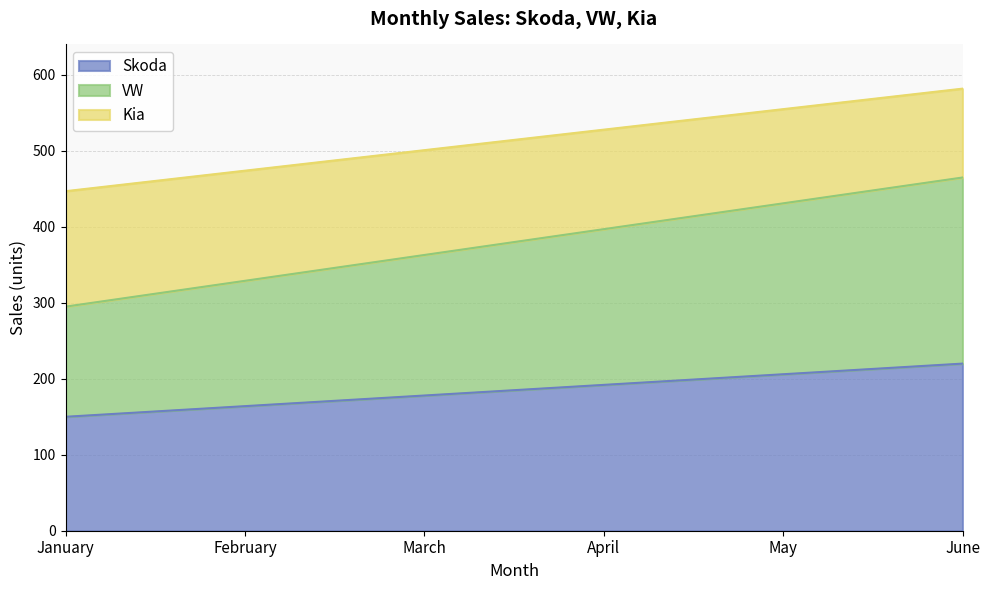

What is the total value across all series at January?

447